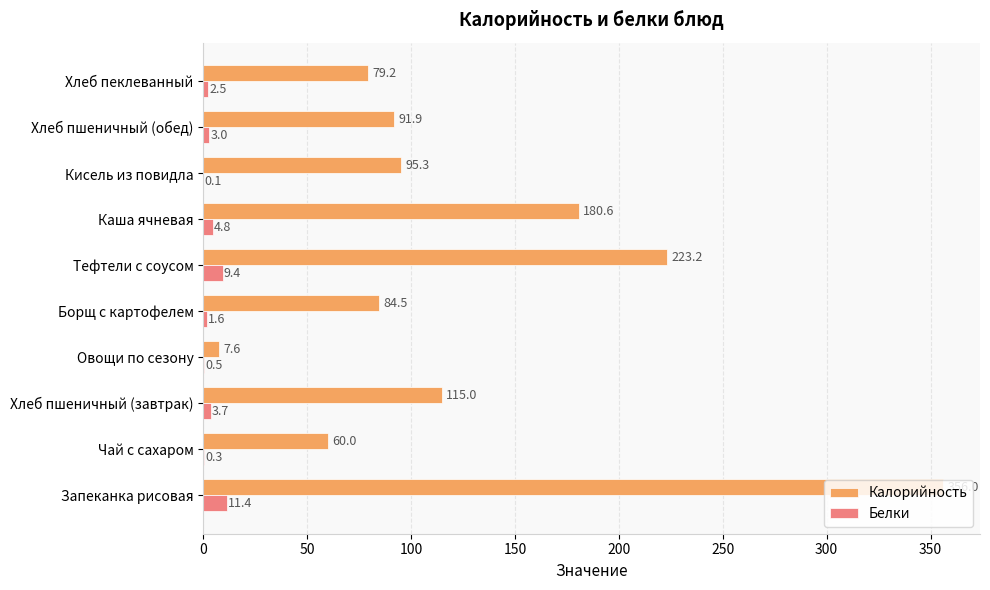

Count the number of data series in this chart.

2